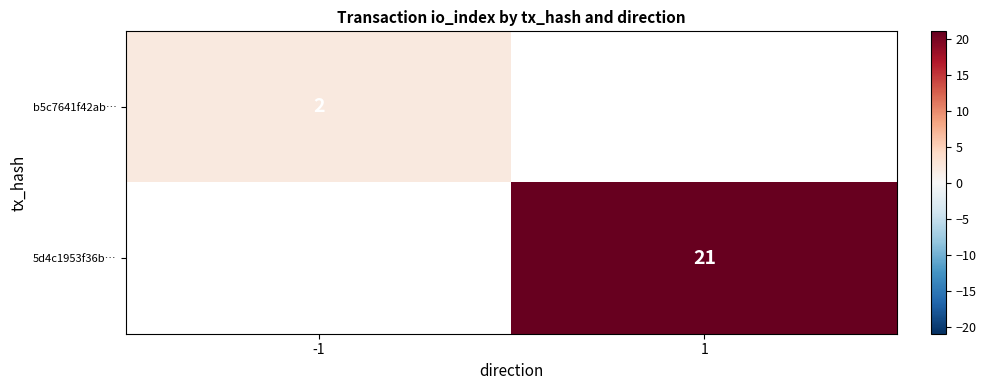

Is it true that b5c7641f42ab… equals 2 at -1?

True